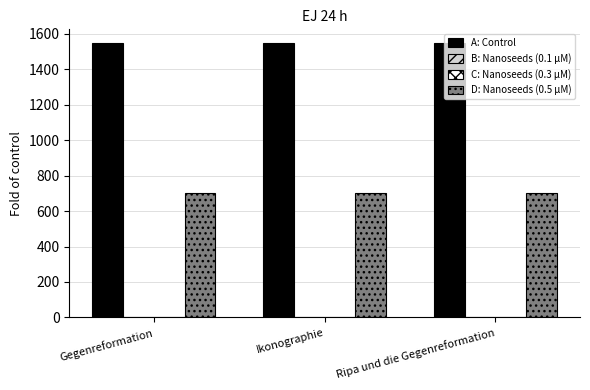

Are the bars horizontal?

No